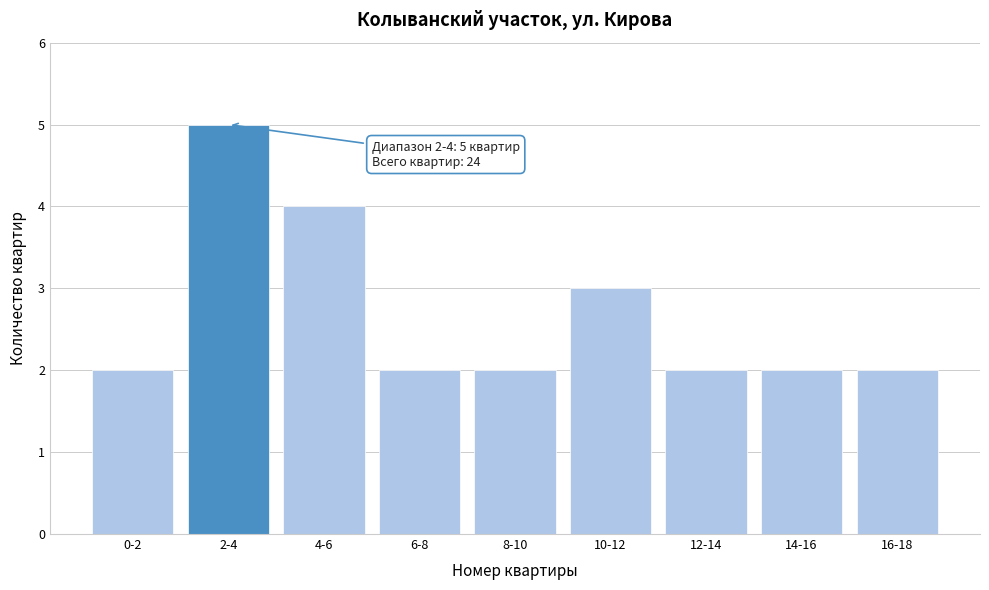

Reading left to right, list all the values displayed in this chart.

2	5	4	2	2	3	2	2	2